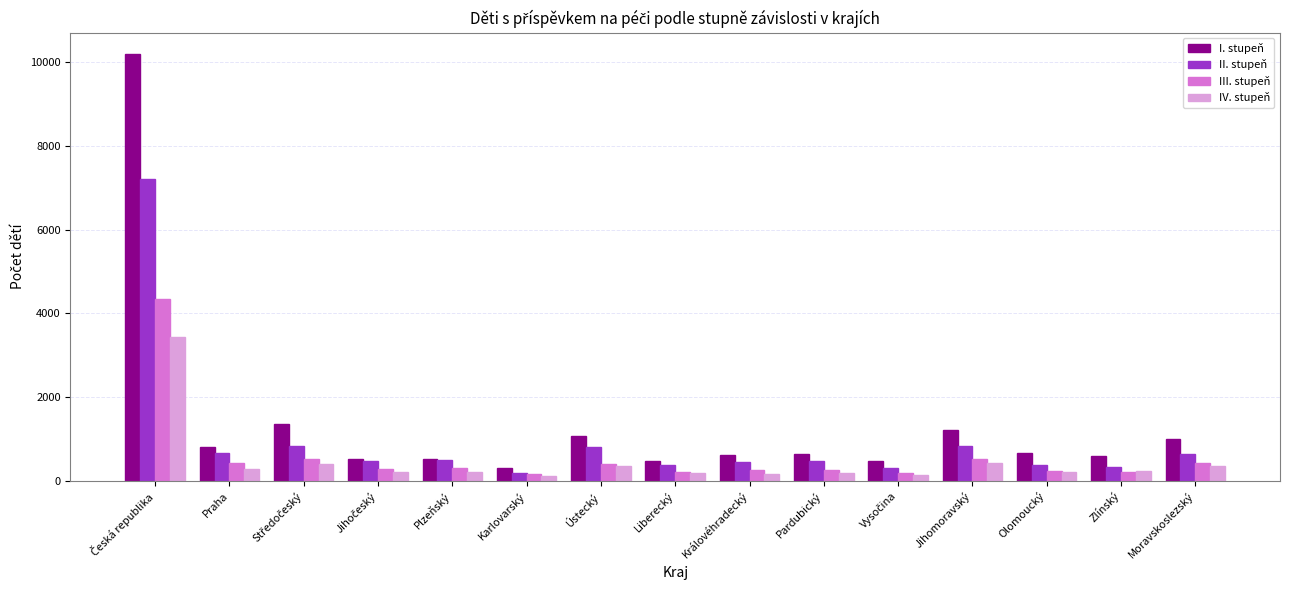

What is the average value of the III. stupeň series?

579